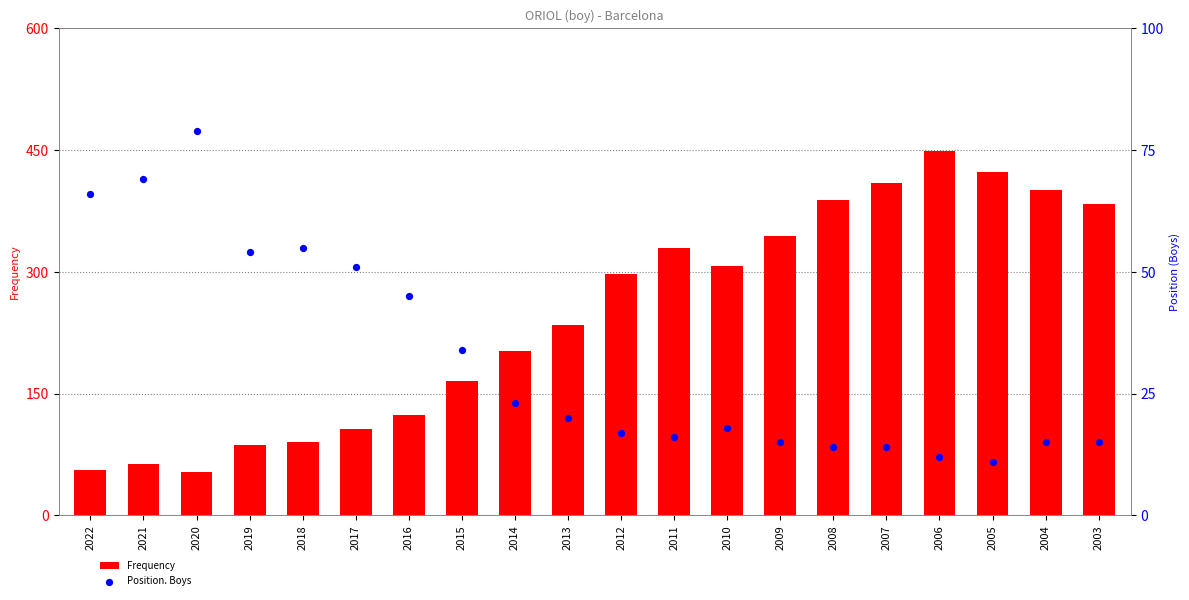

Which series contains the lowest Y value?

Position. Boys